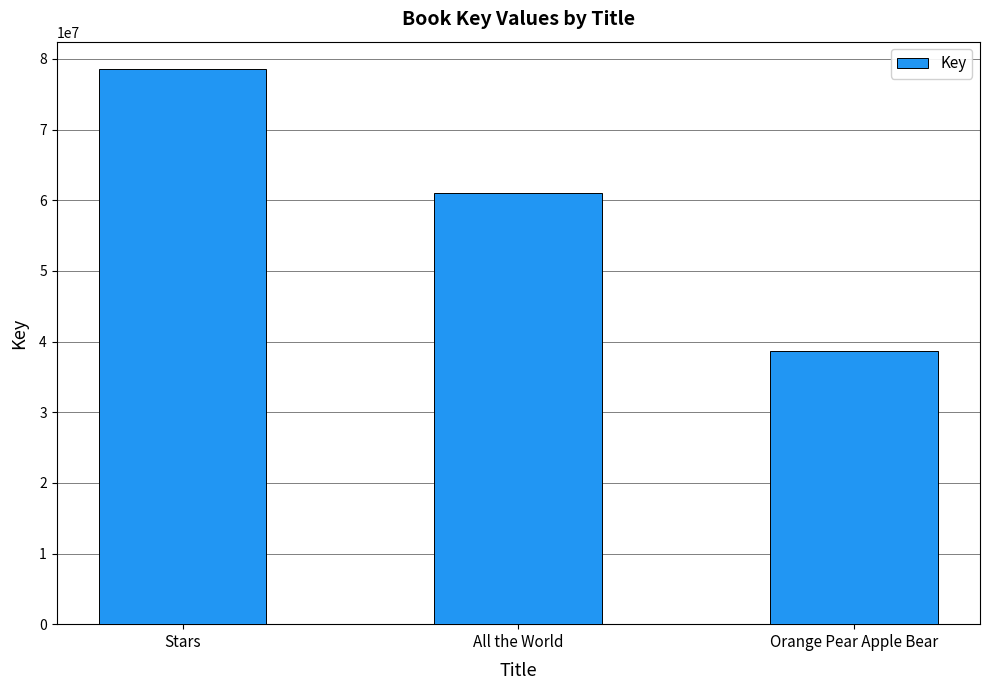

Reading left to right, what are all the values shown in this chart?

Stars=78523160	All the World=60997817	Orange Pear Apple Bear=38603599